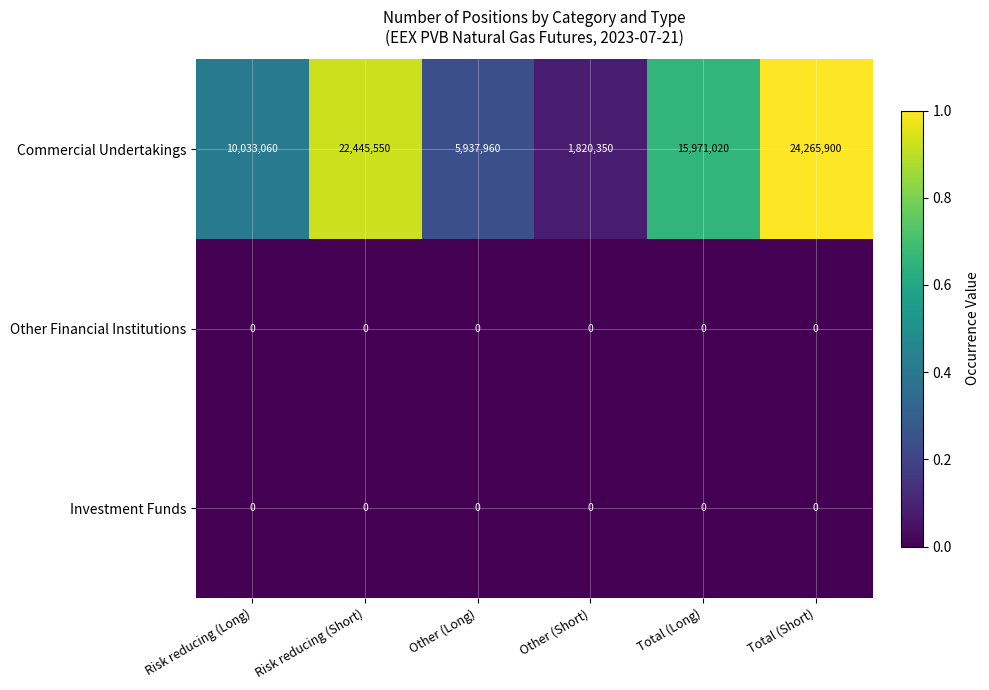

Rank the categories by Commercial Undertakings value from highest to lowest.

Total (Short), Risk reducing (Short), Total (Long), Risk reducing (Long), Other (Long), Other (Short)